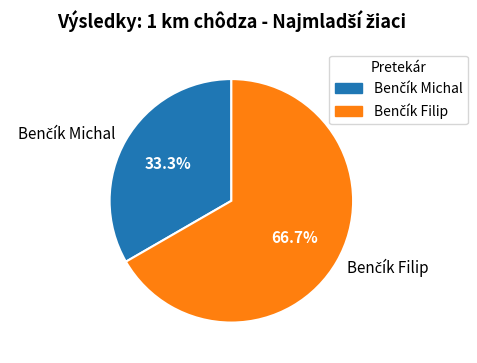

Is there a majority slice in this chart?

Yes